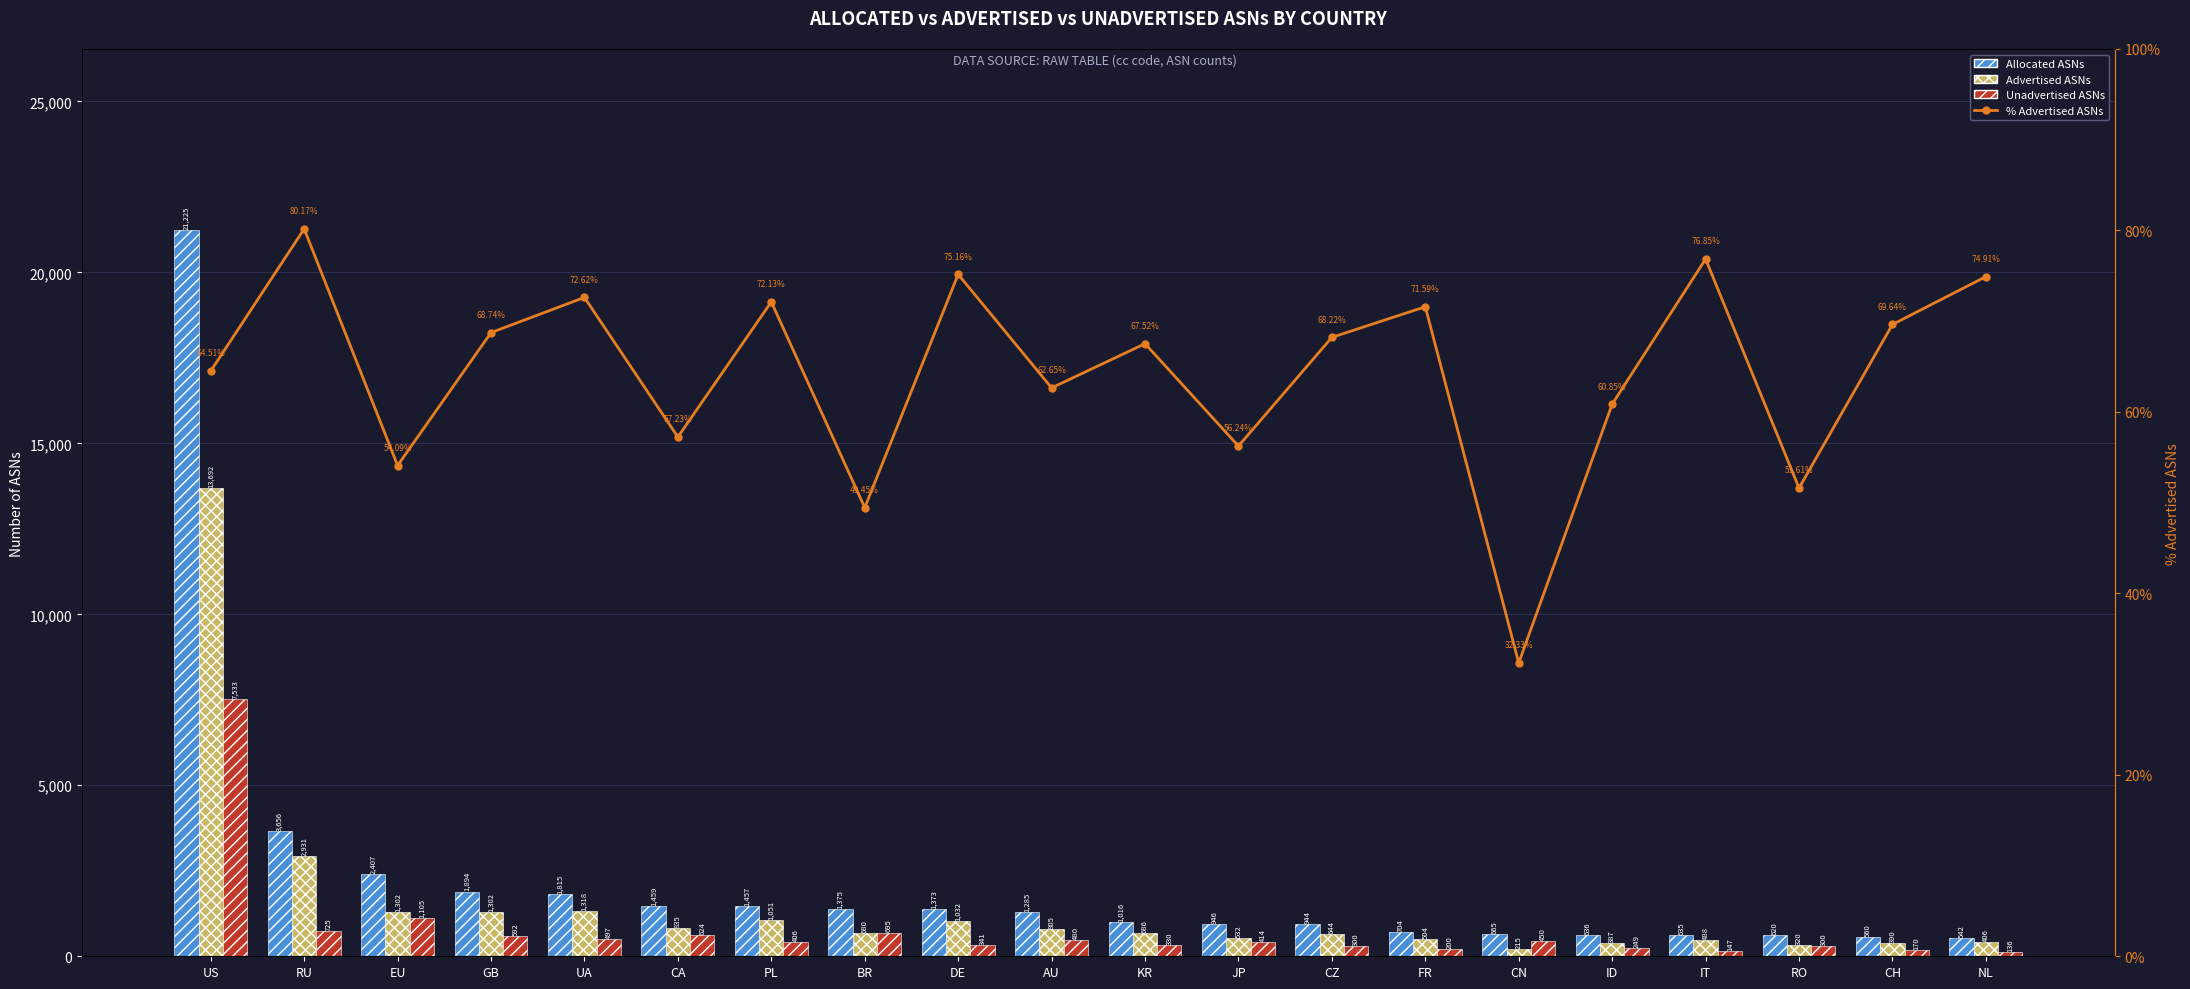

What is the difference between the second highest and minimum values in the % Advertised ASNs series?

44.5